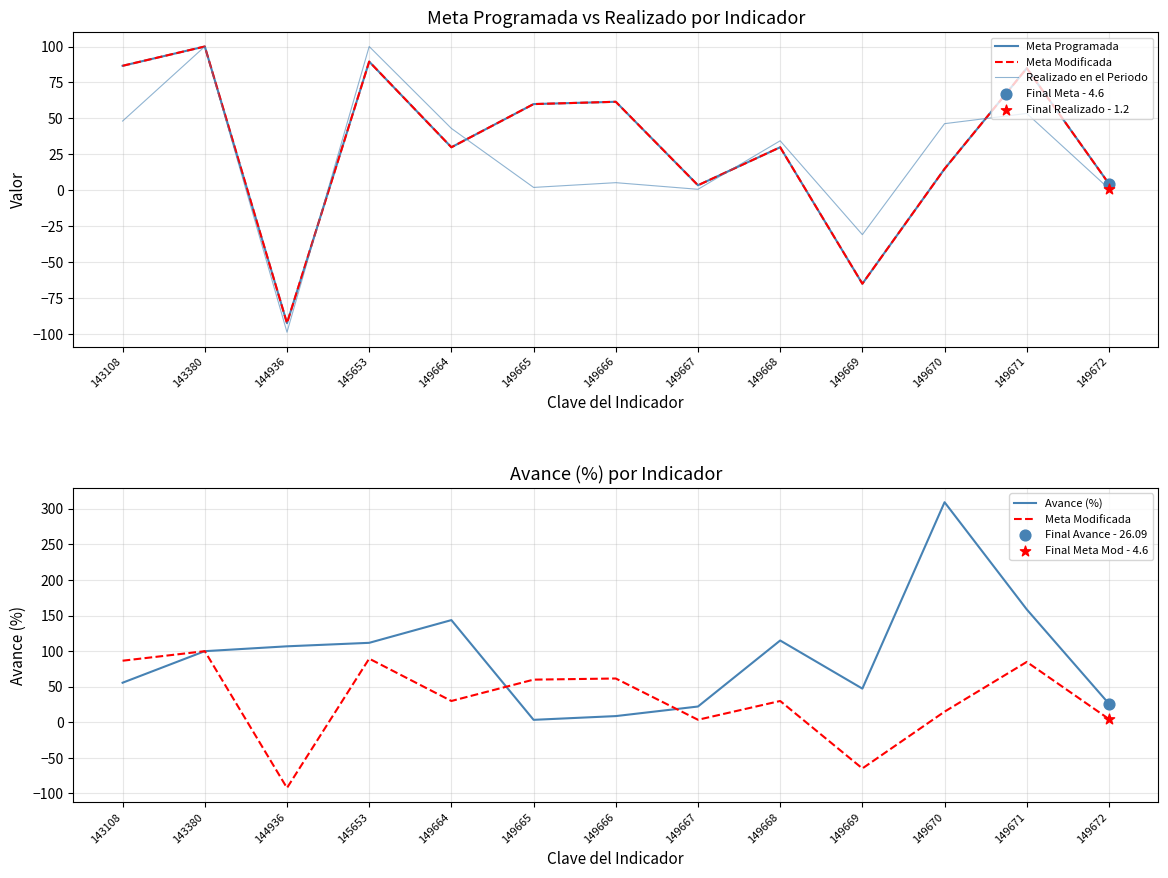

What is the total value across all series at 149671?

382.0